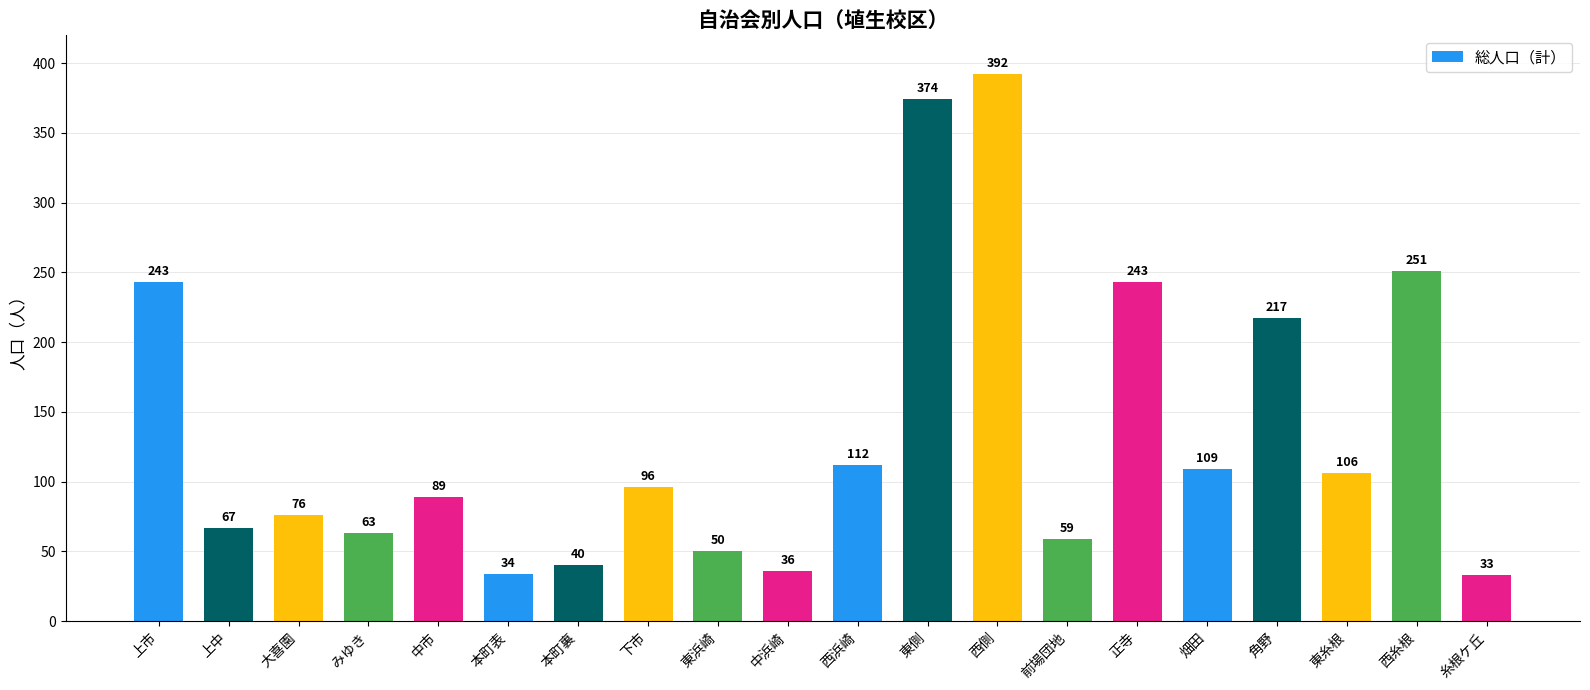

Is it true that the value at 本町表 is 34?

True